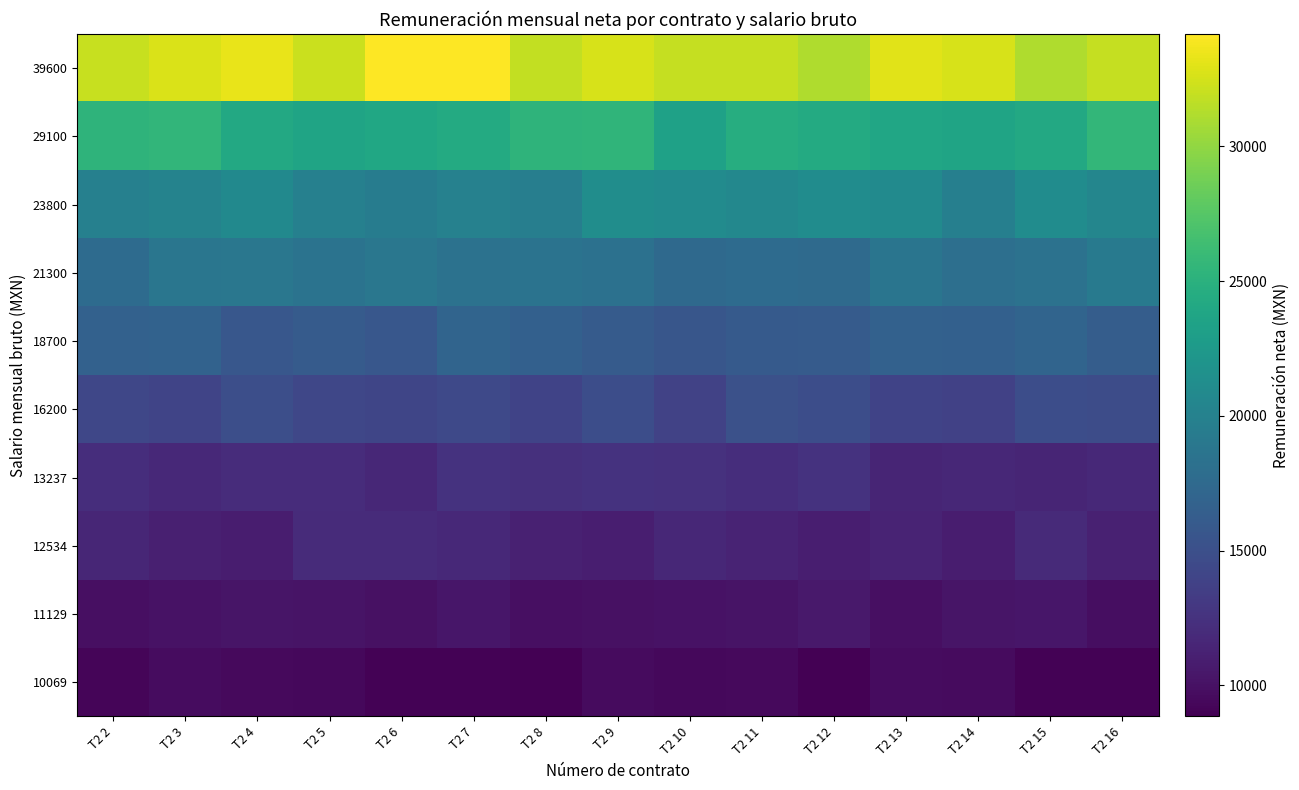

Between T2 11 and T2 12, which series saw the biggest shift?

39600